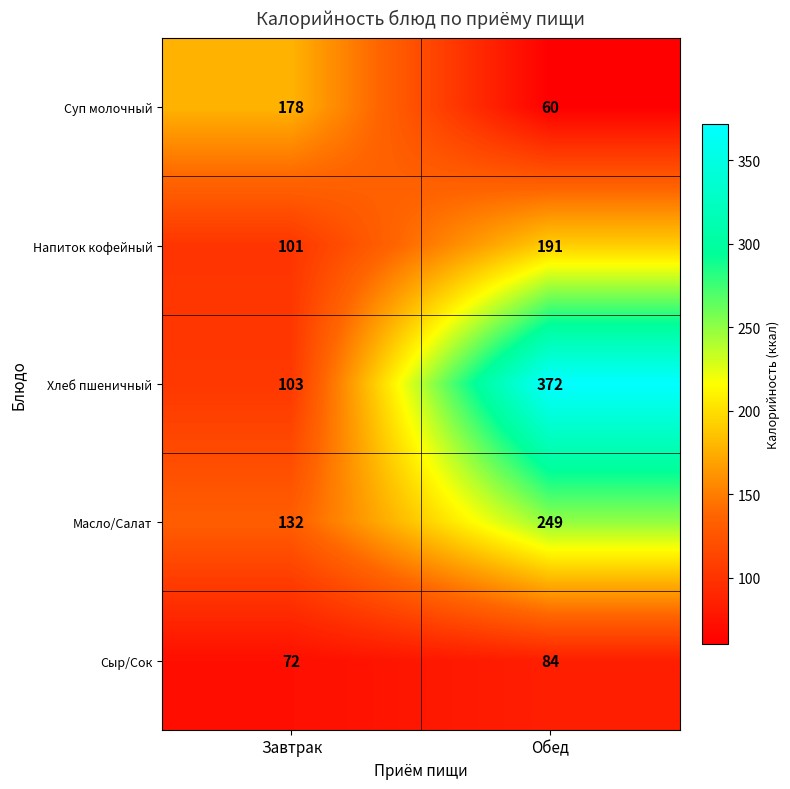

What is the difference between the highest and lowest values at Завтрак?

106